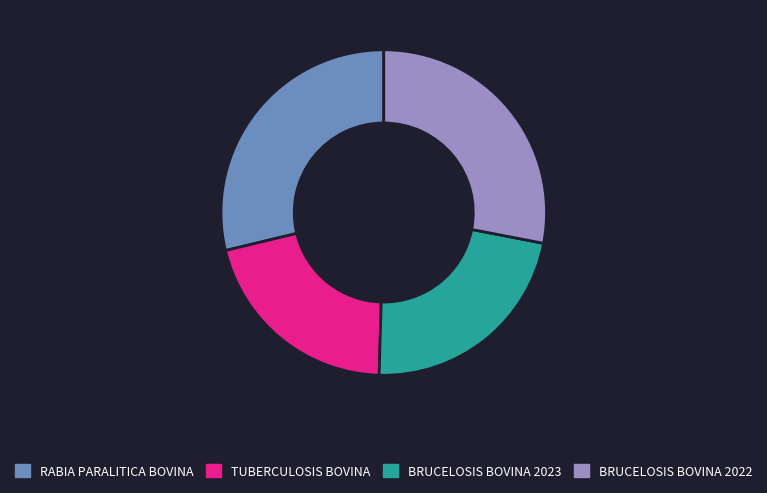

Rank the categories by value from highest to lowest.

RABIA PARALITICA BOVINA, BRUCELOSIS BOVINA 2022, BRUCELOSIS BOVINA 2023, TUBERCULOSIS BOVINA